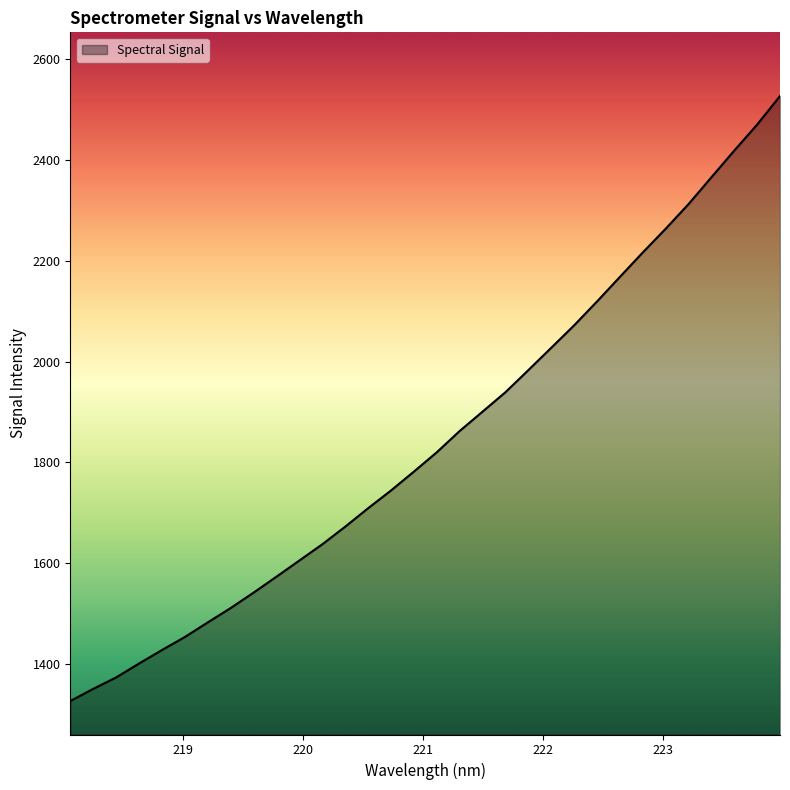

What is the maximum value shown in the chart?

2526.6